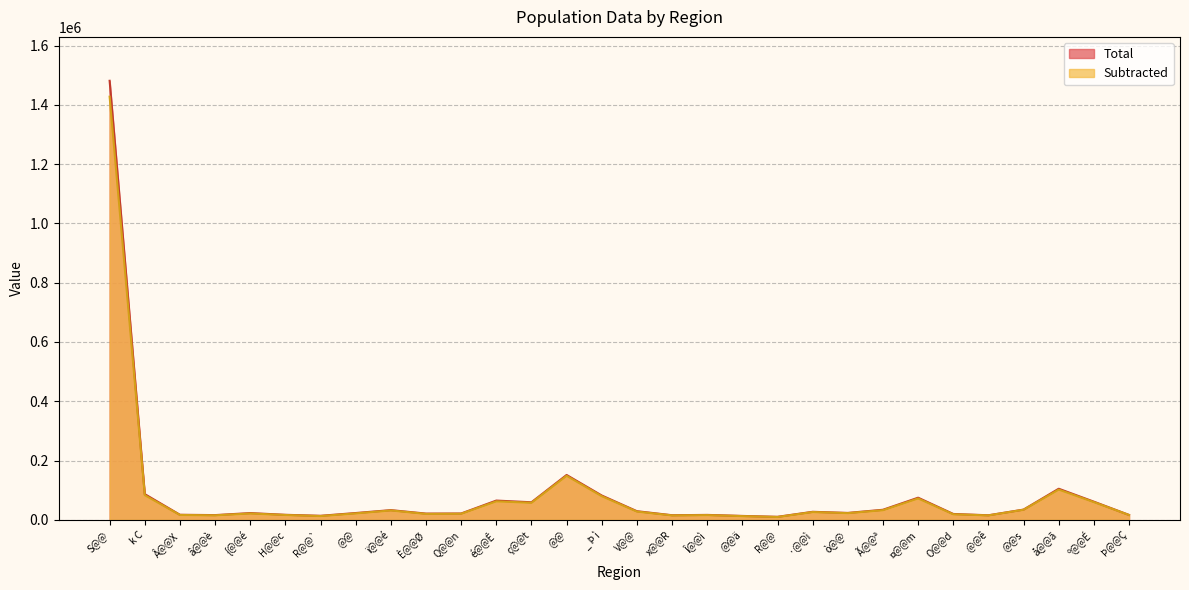

The value of Total at H@@c is 16875. True or false?

True